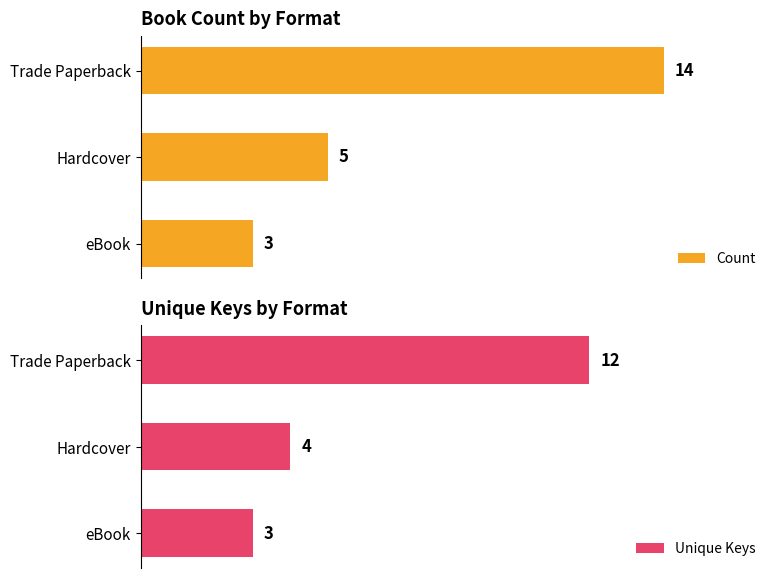

Rank the series by their average value, from highest to lowest.

Count, Unique Keys